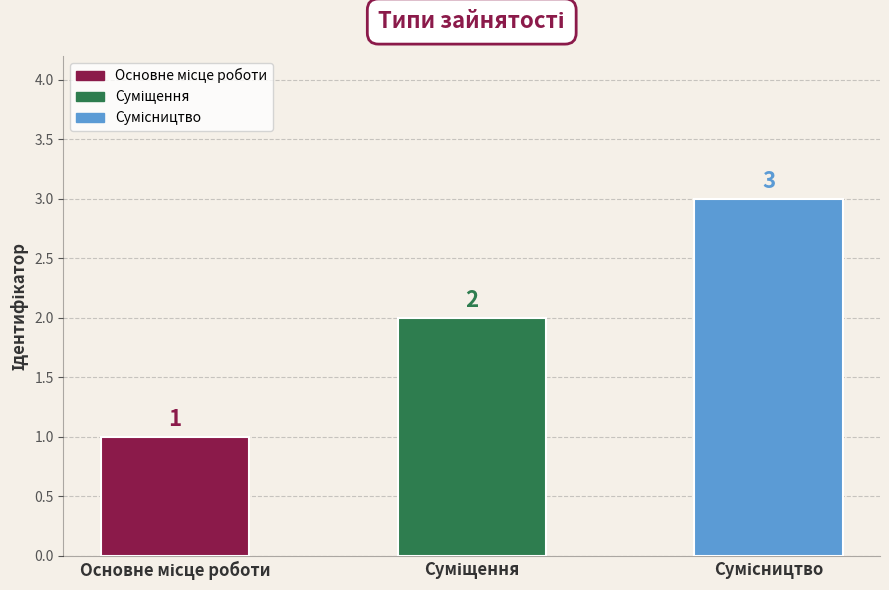

What is the greatest value displayed?

3